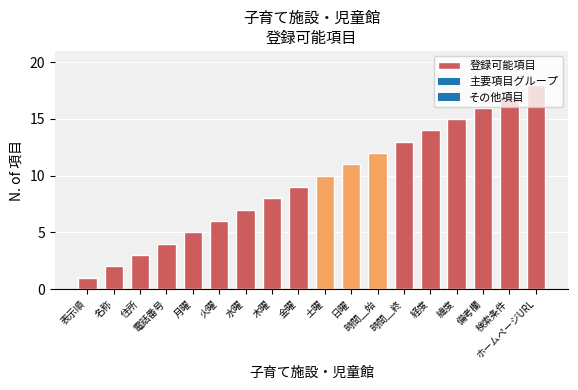

What value does the data have at 経度, to the nearest 10?

10